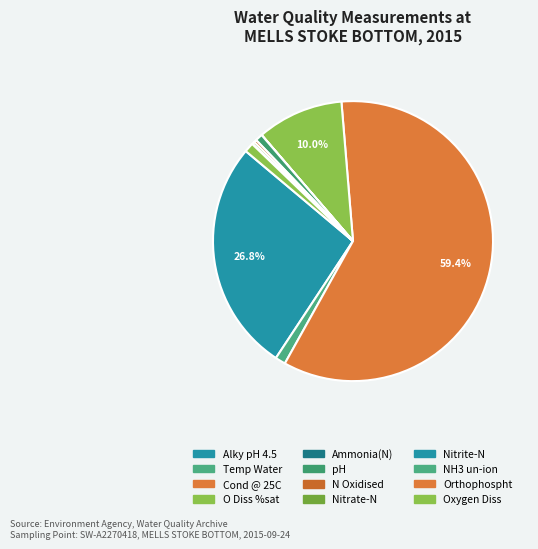

To the nearest percent, what is the difference between the largest and smallest slice percentages?

59%